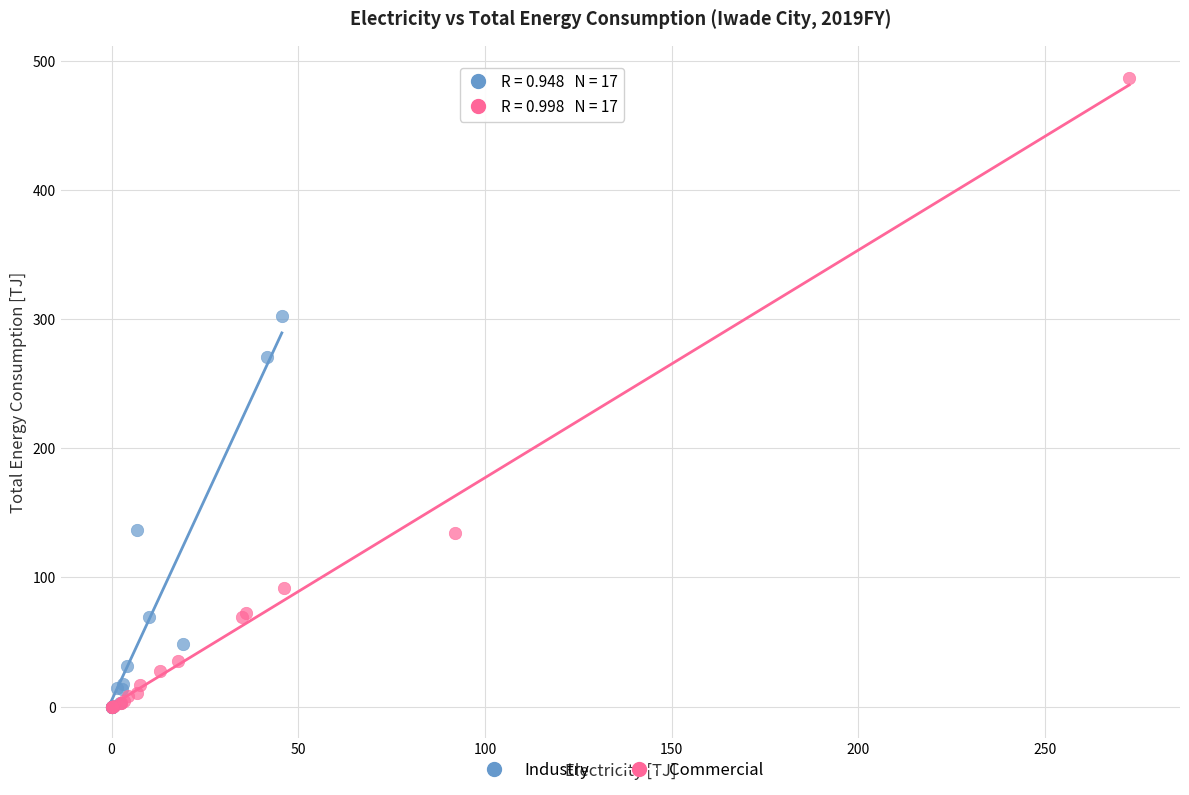

Which series has the widest spread of Y values?

Commercial